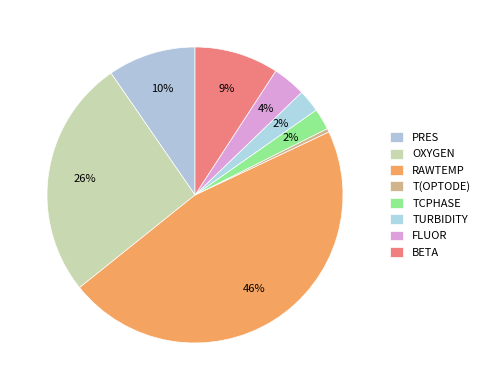

Is the sum of BETA and TURBIDITY greater than half?

No